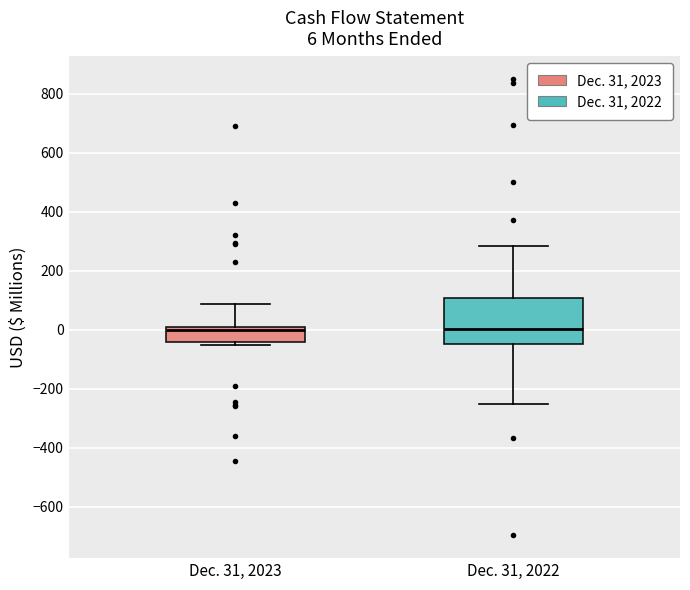

Comparing the boxes themselves (not the whiskers), which one is the tallest?

Dec. 31, 2022